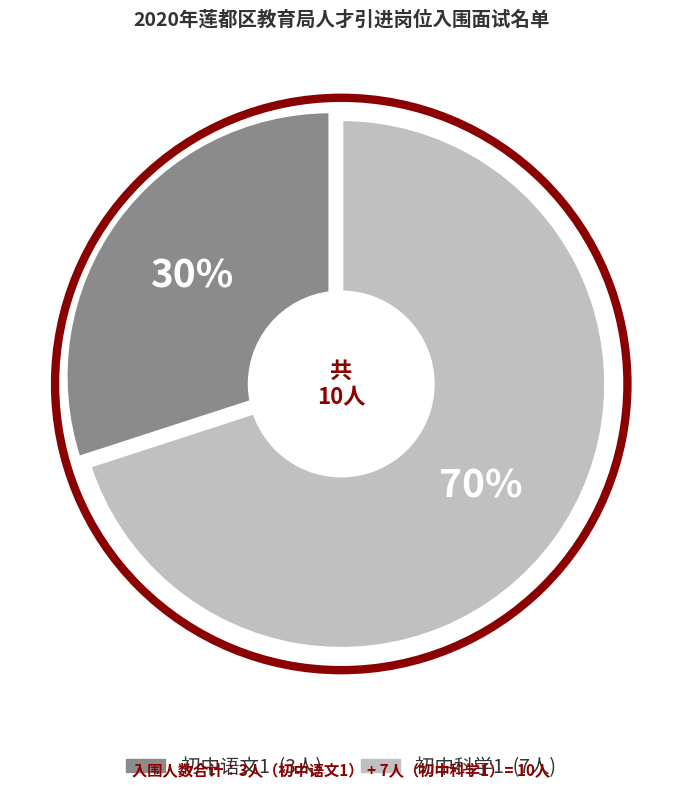

Which slice is the largest?

初中科学1